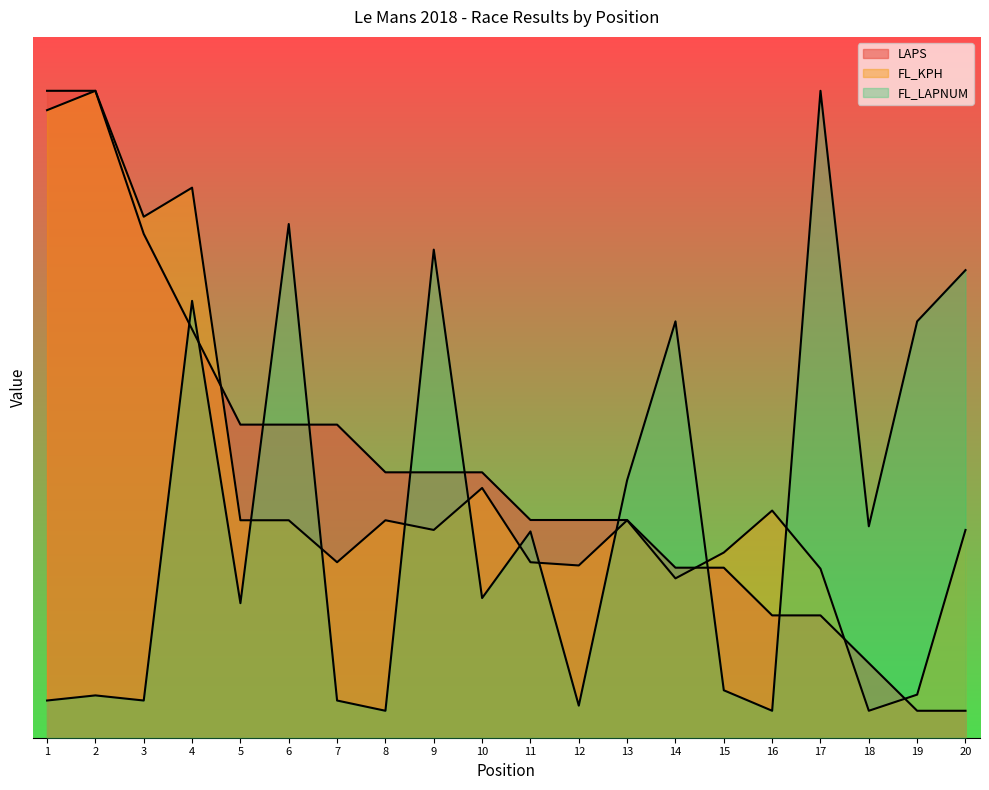

What are all the series names shown in the legend?

LAPS, FL_KPH, FL_LAPNUM